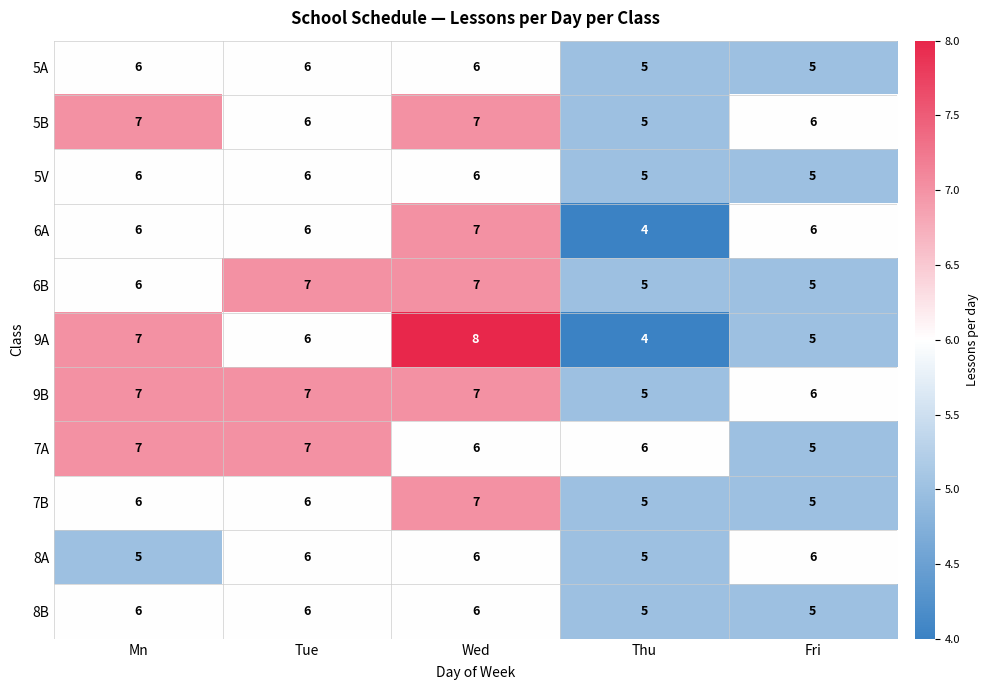

Is it true that 8B equals 5 at Thu?

True